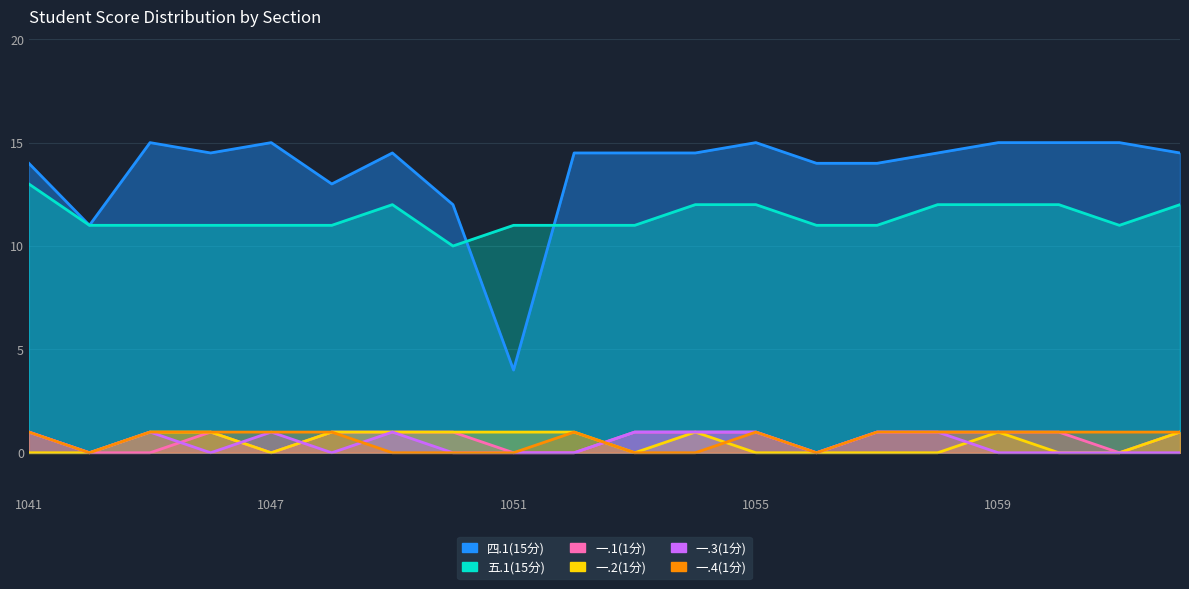

Where is the first local minimum for 一.2(1分)?

1047